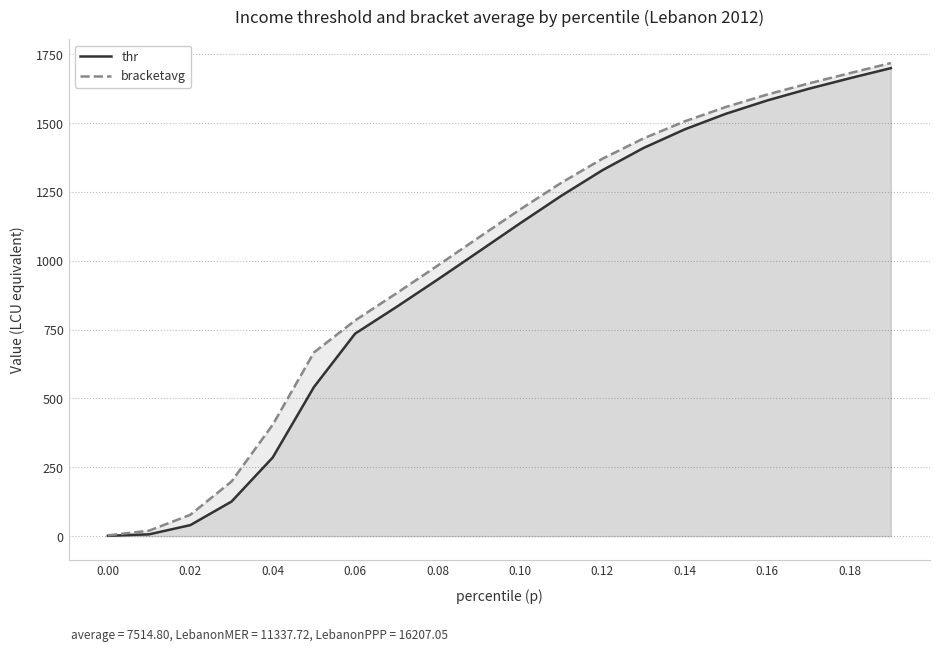

What is the highest value of the bracketavg series?

1718.2